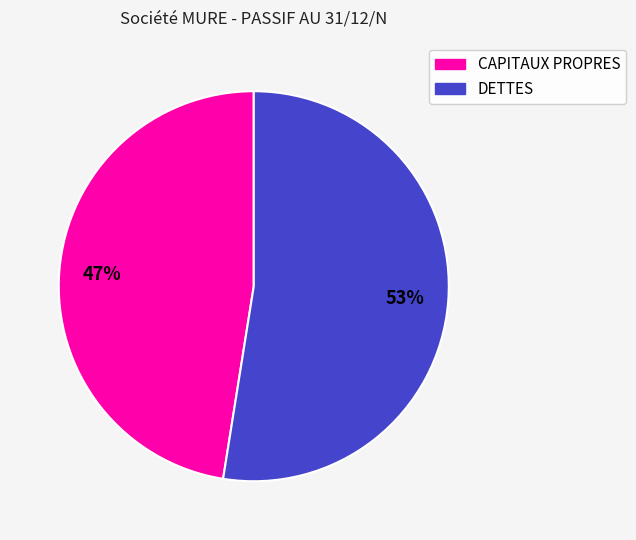

Which has a higher value, CAPITAUX PROPRES or DETTES?

DETTES